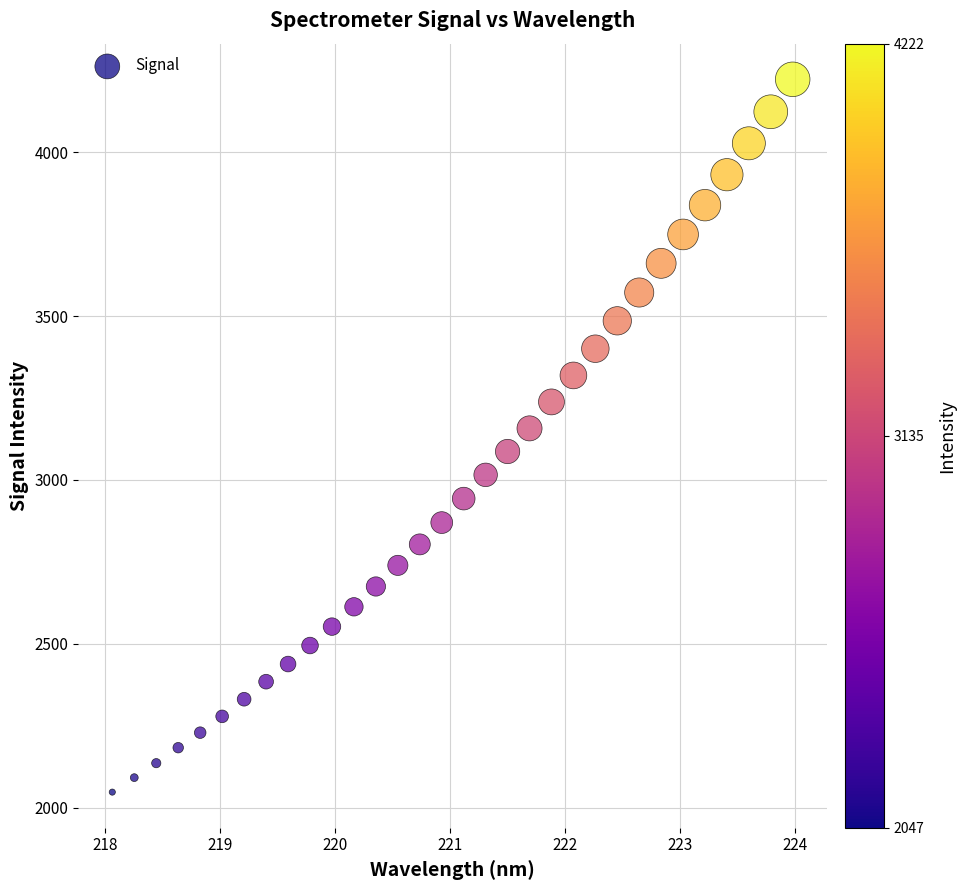

What is the range of X values (max minus min)?

5.9